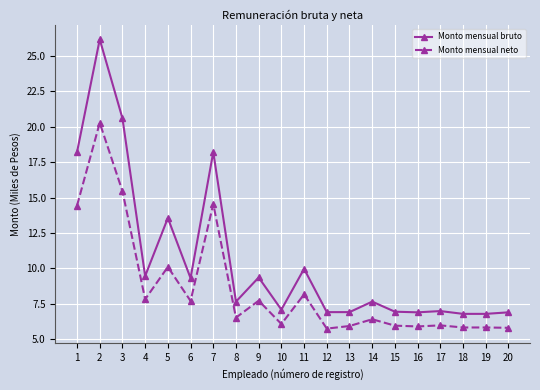

How many lines are shown in the chart?

2